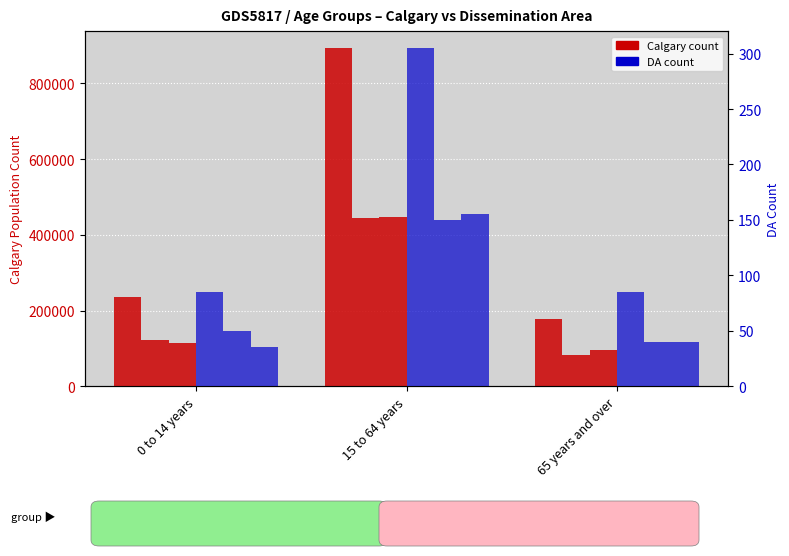

Which series changed the most between 15 to 64 years and 65 years and over?

Calgary Total